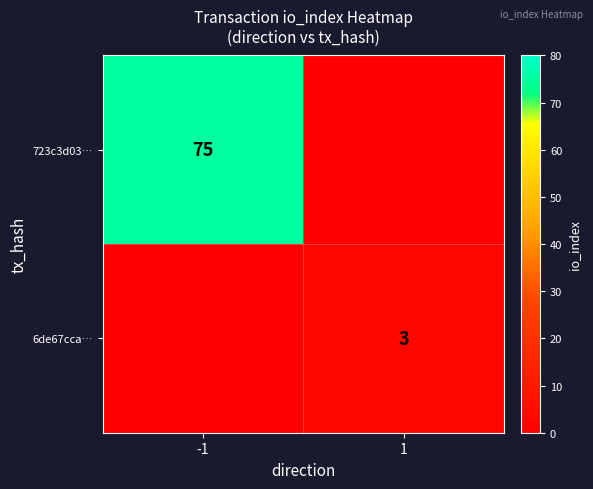

True or false: 723c3d03… has a value of 75 at -1.

True